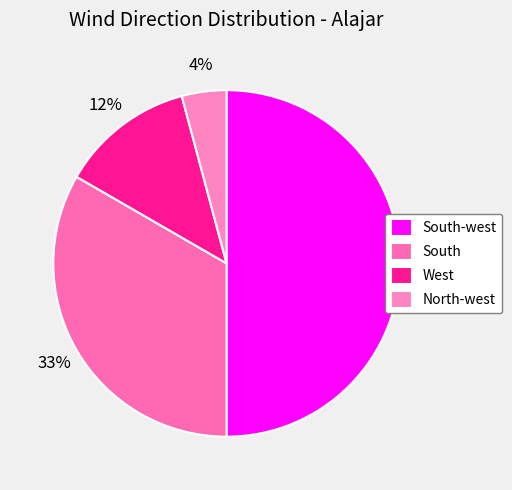

Which slice is the largest?

South-west